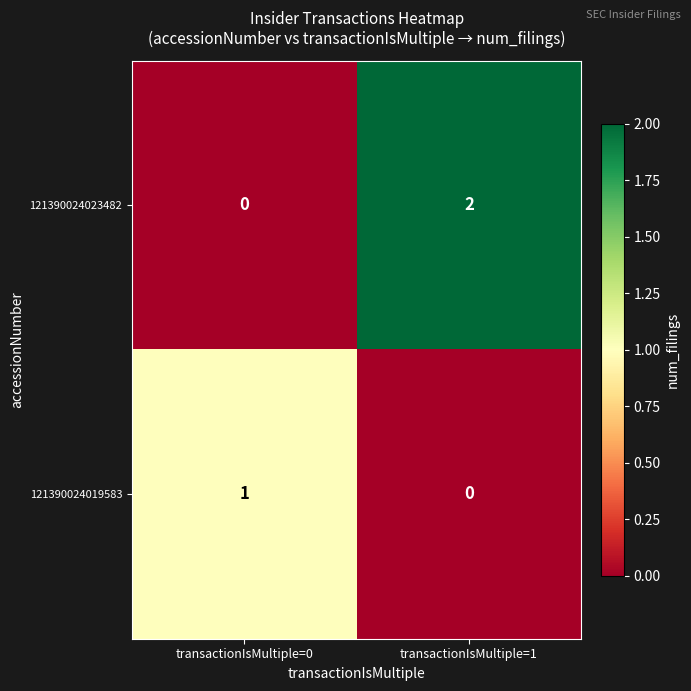

How many categories are shown in the chart?

2